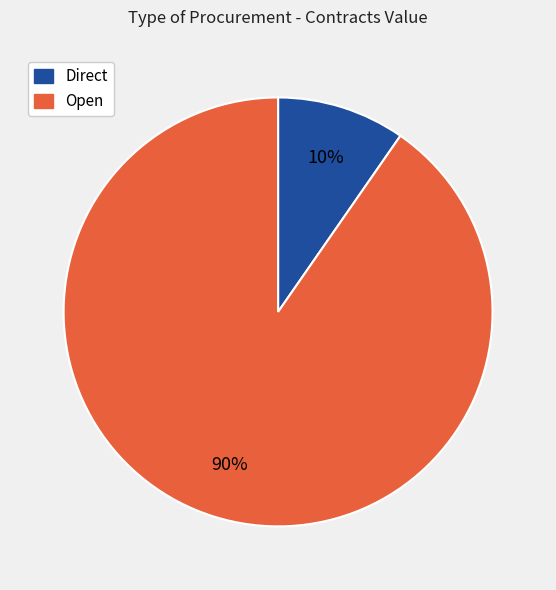

Is there any slice that represents more than half of the pie?

Yes